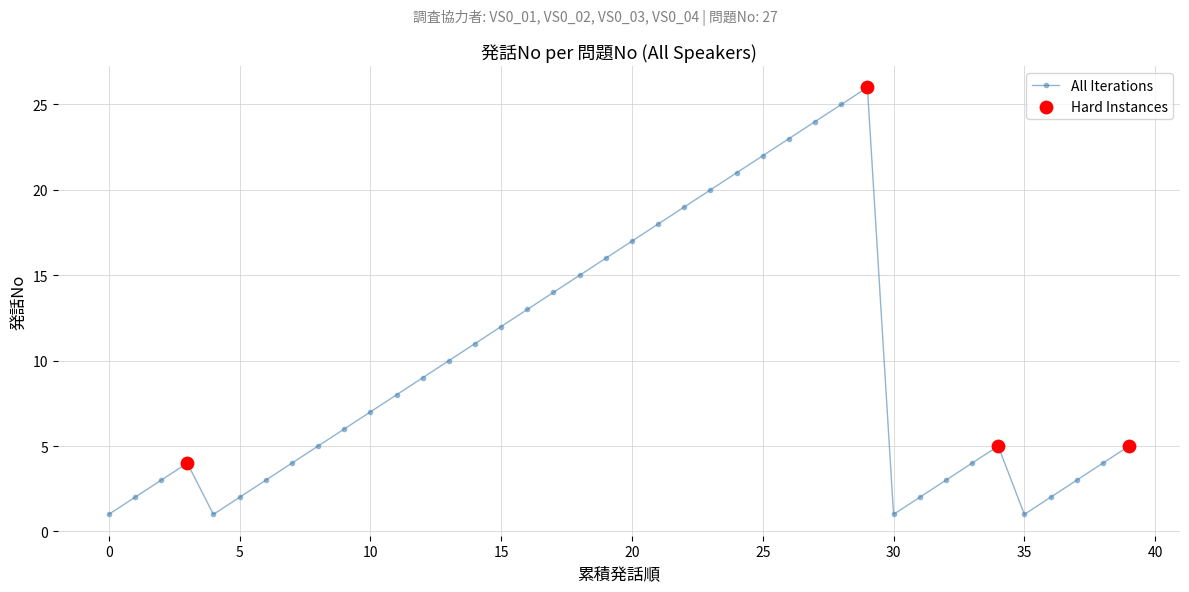

What is the sum of all values?

391